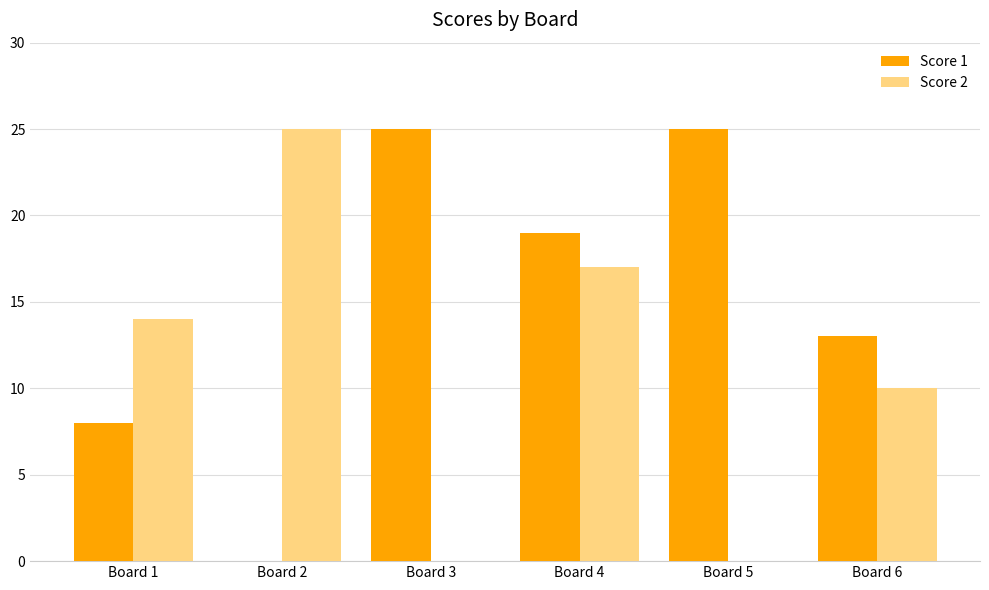

Which category has the highest value in the Score 2 series?

Board 2